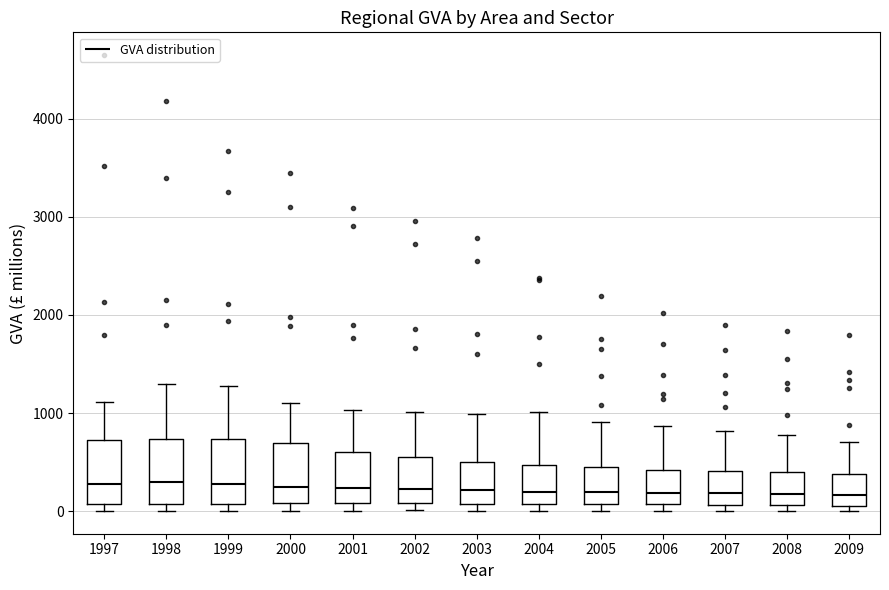

Reading left to right, transcribe this box plot: for each box, give where its median line is, the range the box spans, and where its two whiskers end, as read against the y-axis. The values are not printed on the chart, so give them approximately, as read against the axis.

1997: median 300, box 100 to 700, whiskers 0 to 1100
1998: median 300, box 100 to 700, whiskers 0 to 1300
1999: median 300, box 100 to 700, whiskers 0 to 1300
2000: median 300, box 100 to 700, whiskers 0 to 1100
2001: median 200, box 100 to 600, whiskers 0 to 1000
2002: median 200, box 100 to 500, whiskers 0 to 1000
2003: median 200, box 100 to 500, whiskers 0 to 1000
2004: median 200, box 100 to 500, whiskers 0 to 1000
2005: median 200, box 100 to 400, whiskers 0 to 900
2006: median 200, box 100 to 400, whiskers 0 to 900
2007: median 200, box 100 to 400, whiskers 0 to 800
2008: median 200, box 100 to 400, whiskers 0 to 800
2009: median 200, box 100 to 400, whiskers 0 to 700